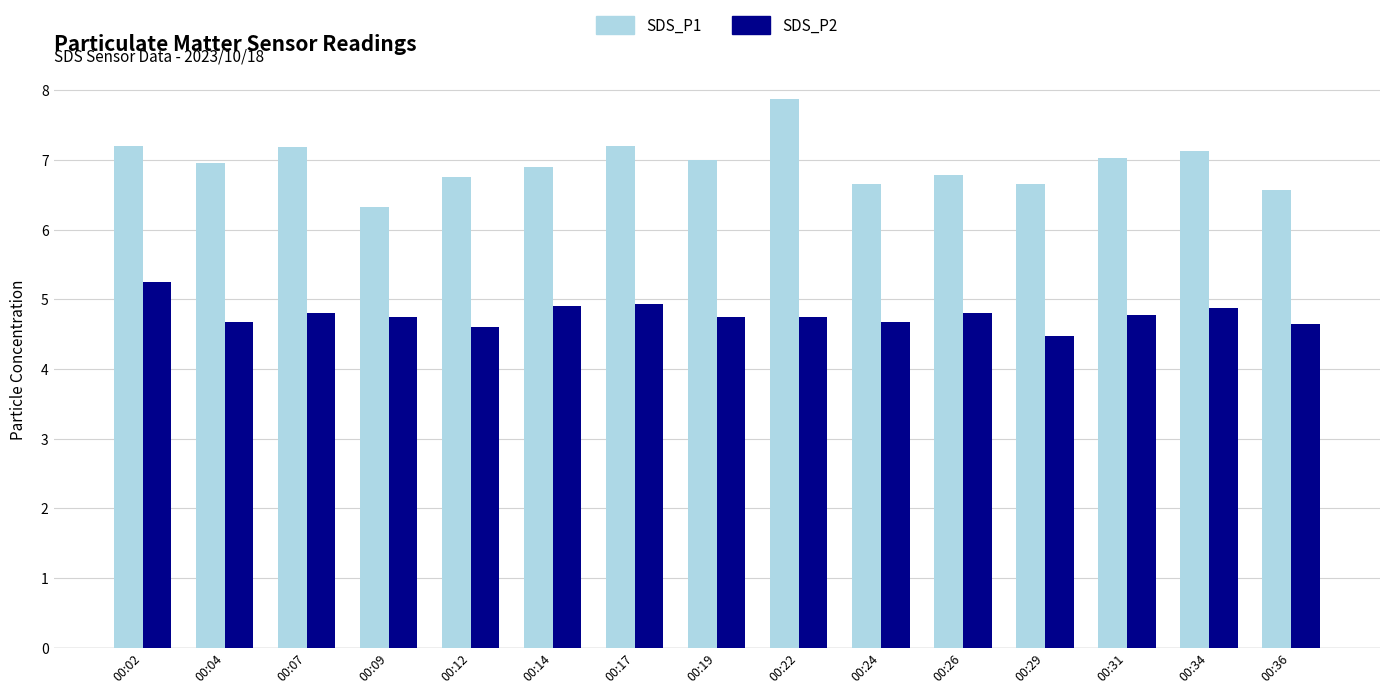

Which series has the largest range (max minus min)?

SDS_P1